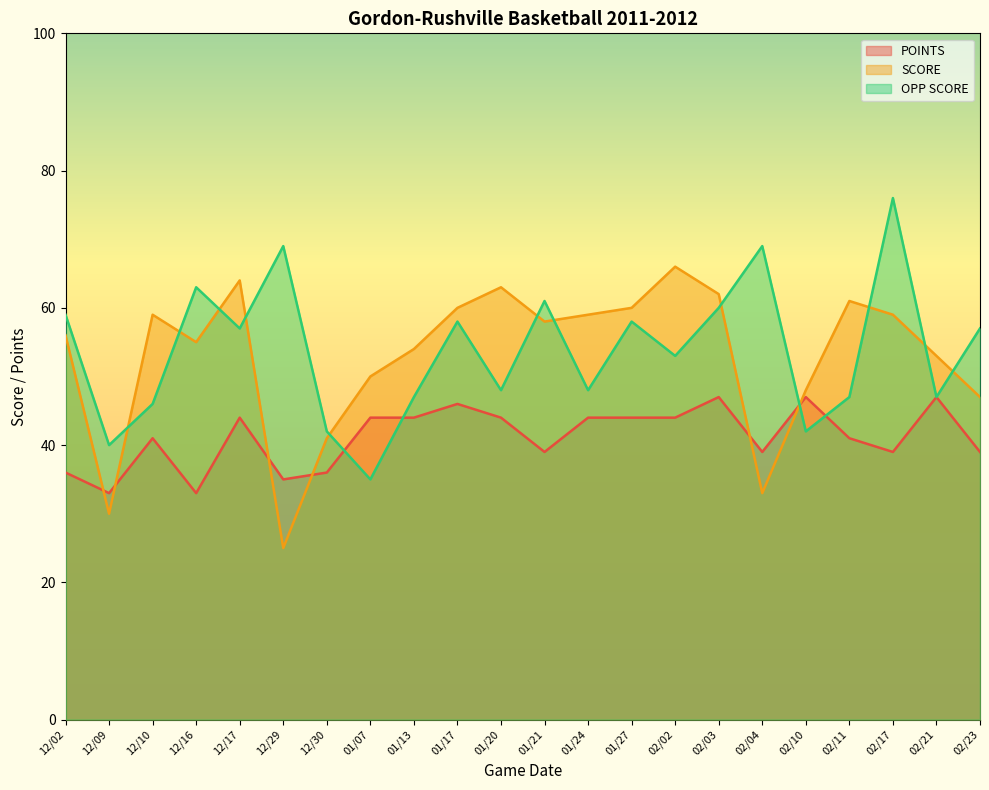

Rank the series by their maximum value, from highest to lowest.

OPP SCORE, SCORE, POINTS